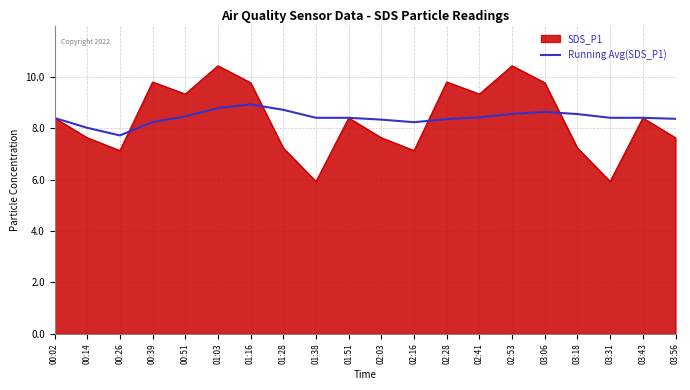

Does the chart display data point markers on the line(s)?

No